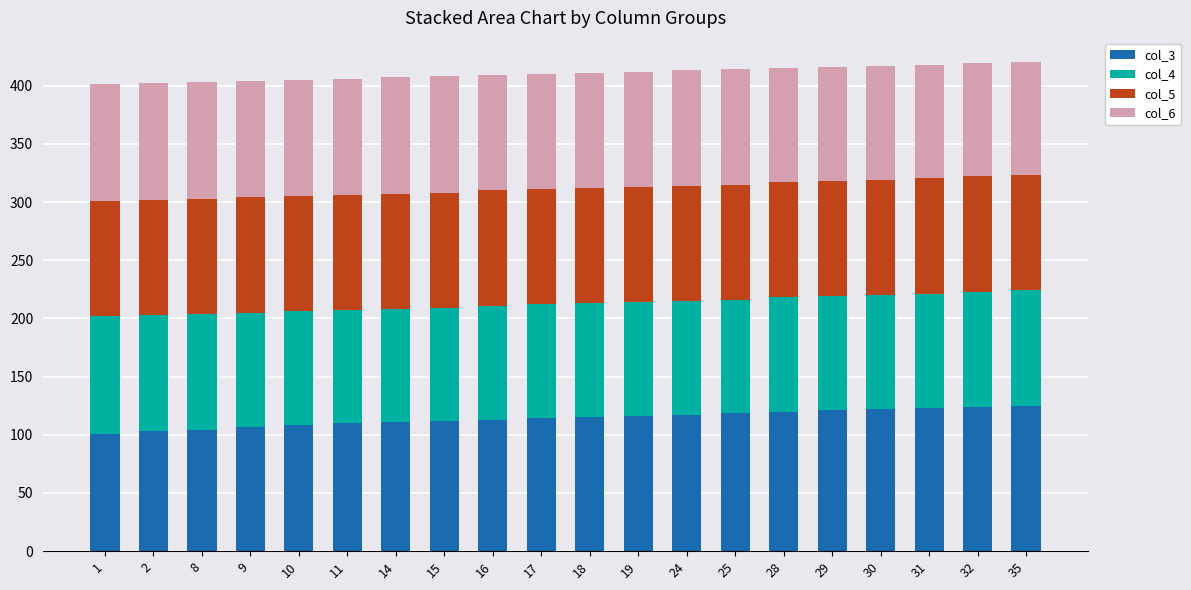

What is the total value across all series at 35?

420